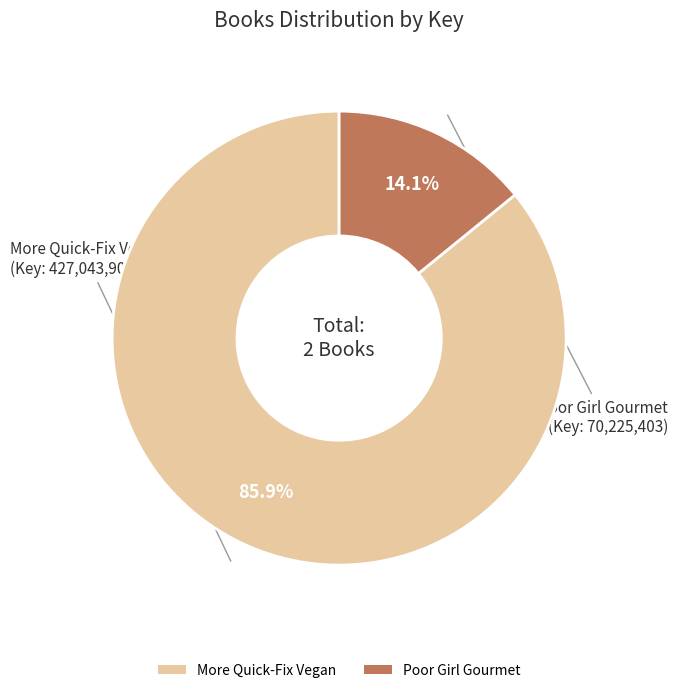

How much of the chart is everything except More Quick-Fix Vegan?

14.1%